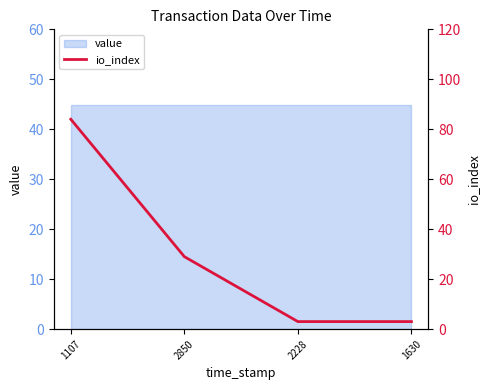

At which label does the data first exceed 29?

1107